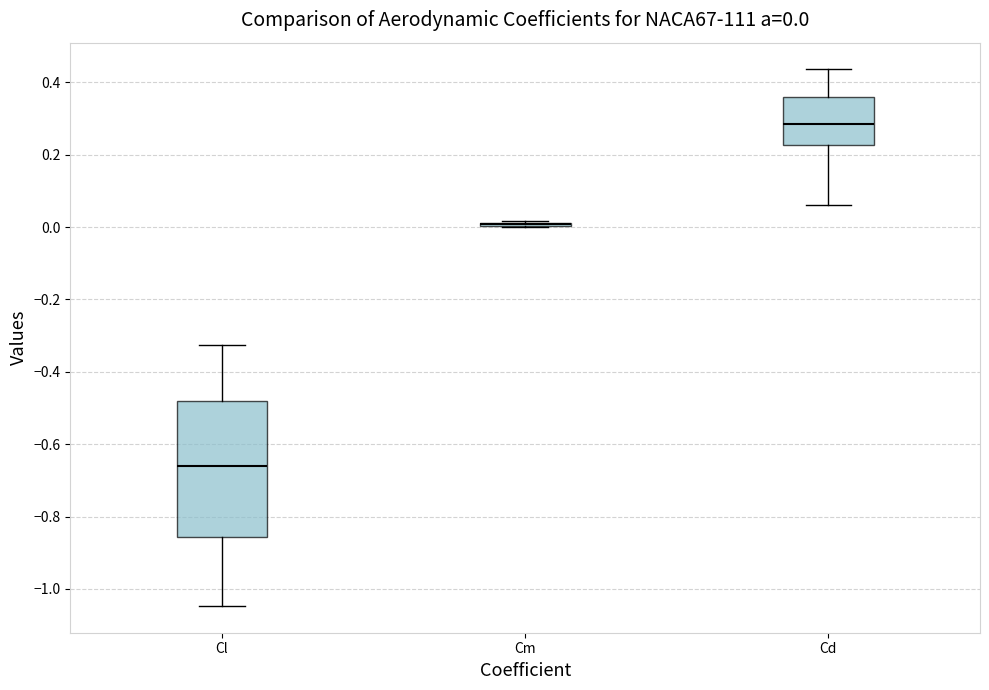

Which box is the tallest, from its lower edge to its upper edge?

Cl